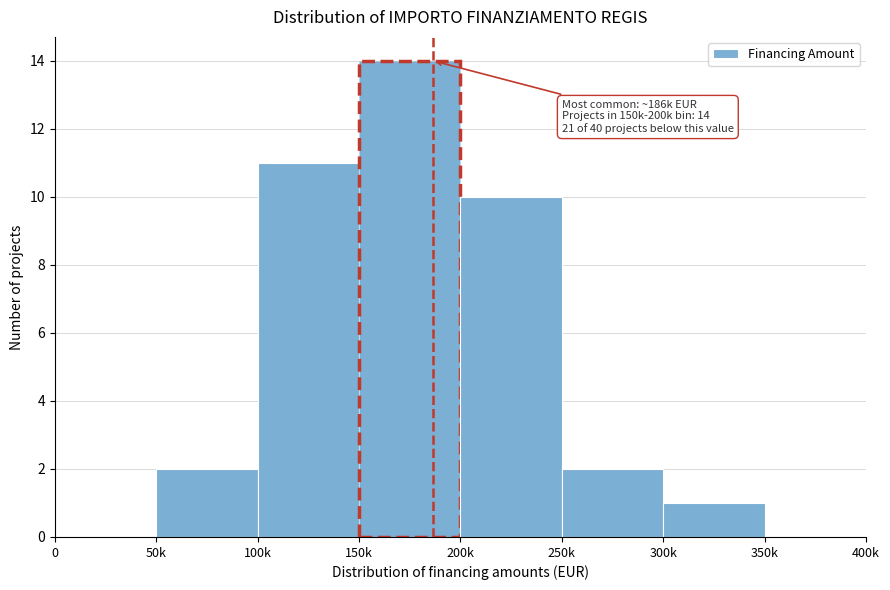

What is the change in value from 200k to 250k?

-8